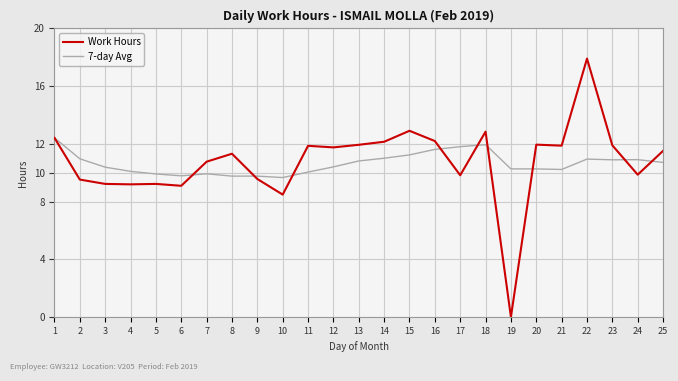

What is the total value across all series at 24?

20.8